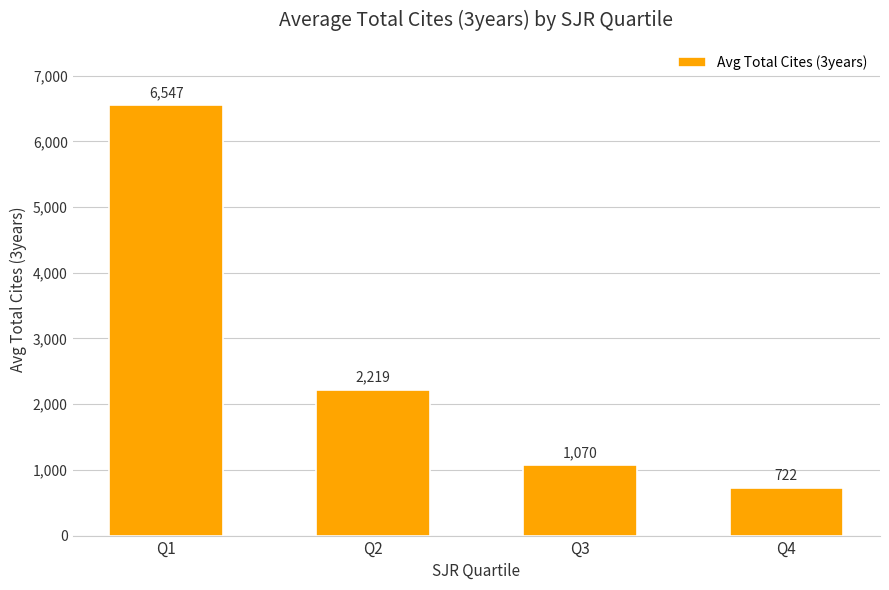

The value at Q4 is 975. True or false?

False